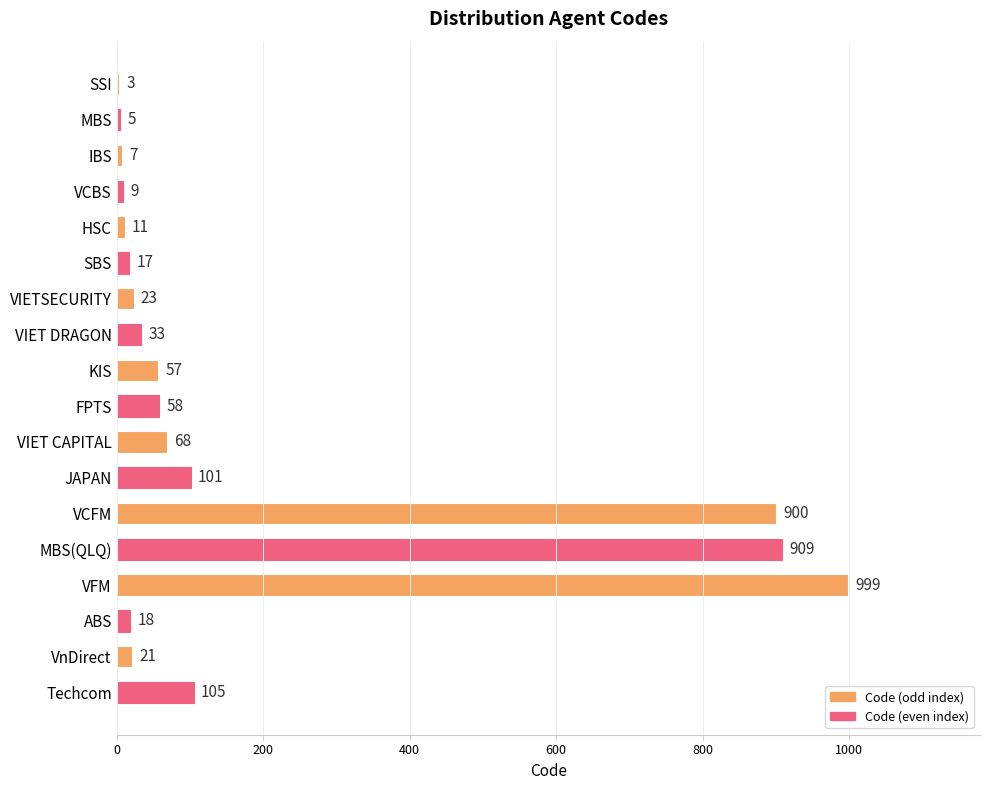

What is the greatest value displayed?

999